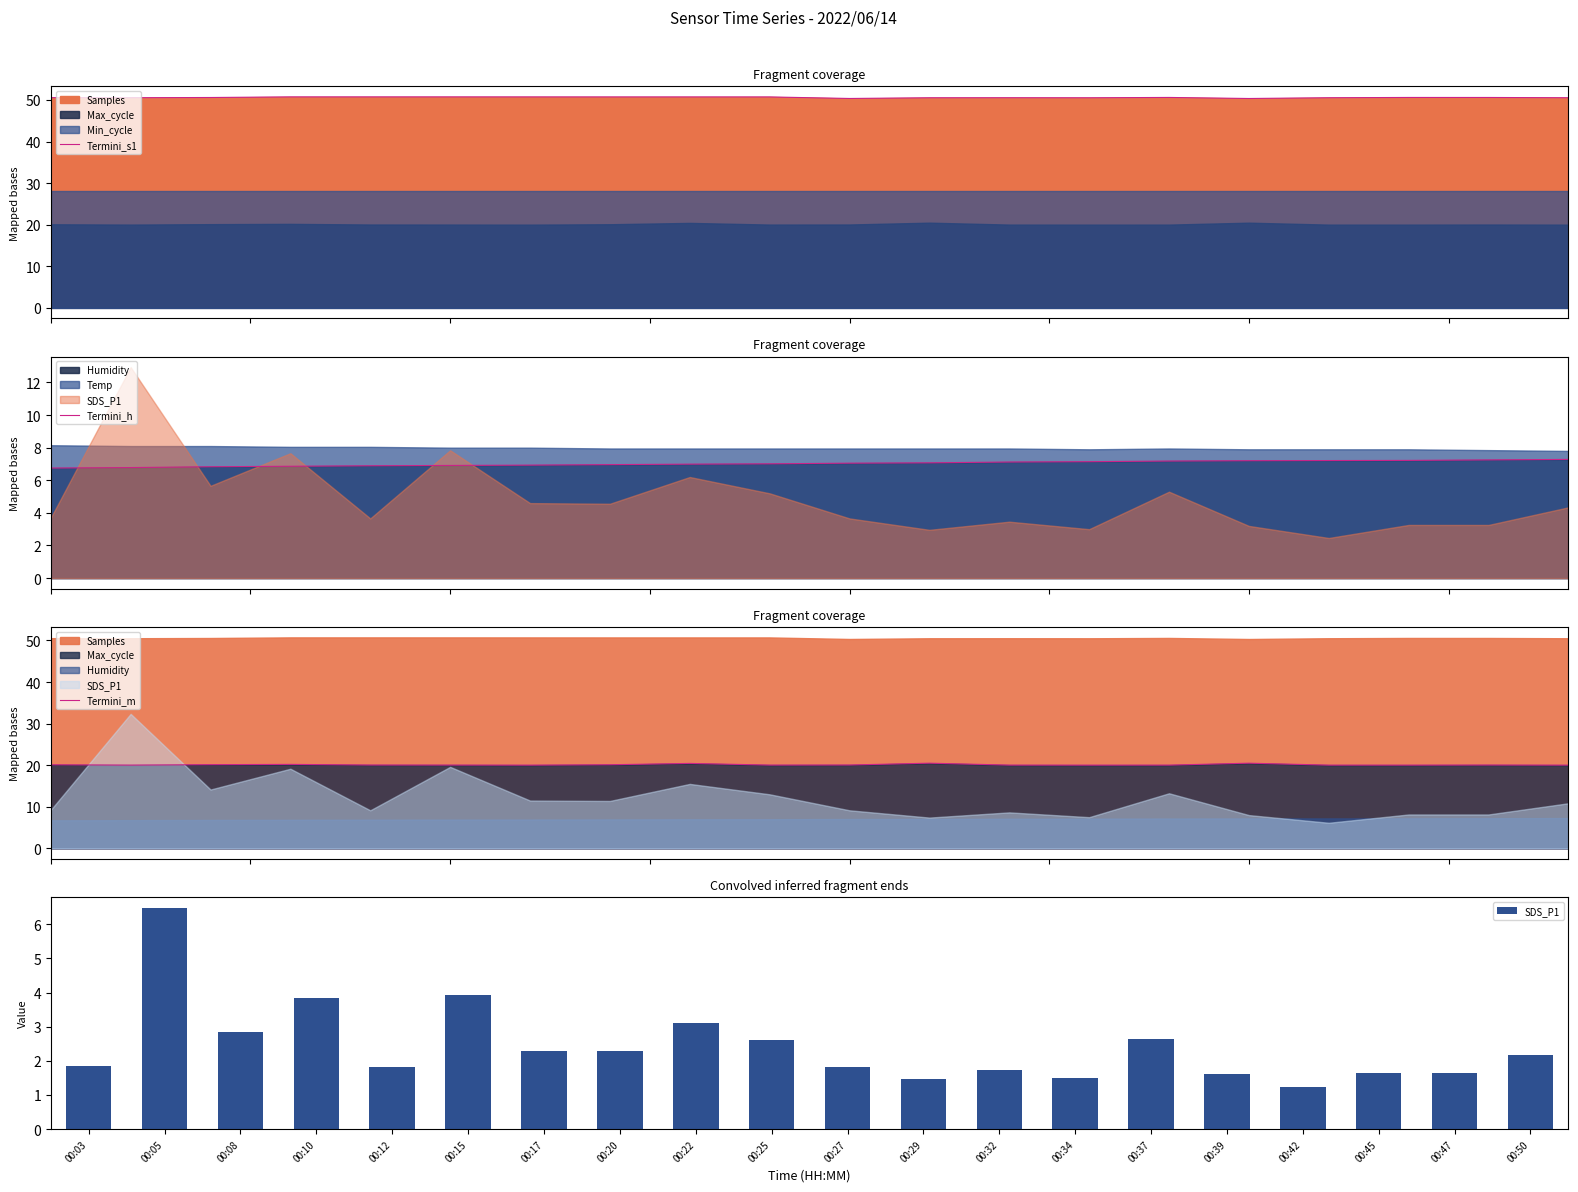

True or false: Termini_m has a value of 11.0 at 00:42.

False